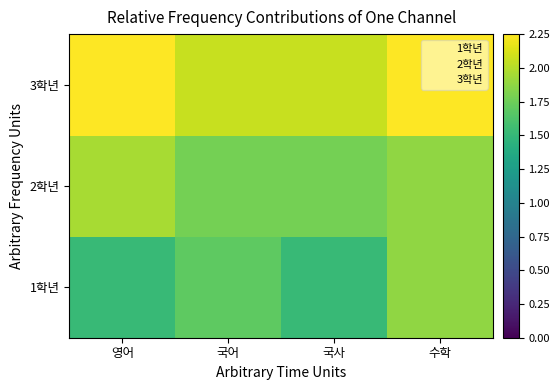

Reading left to right, transcribe all the data shown in this chart.

1학년: 영어=1.5	국어=1.7	국사=1.5	수학=1.9
2학년: 영어=2.0	국어=1.8	국사=1.8	수학=1.9
3학년: 영어=2.2	국어=2.1	국사=2.1	수학=2.2